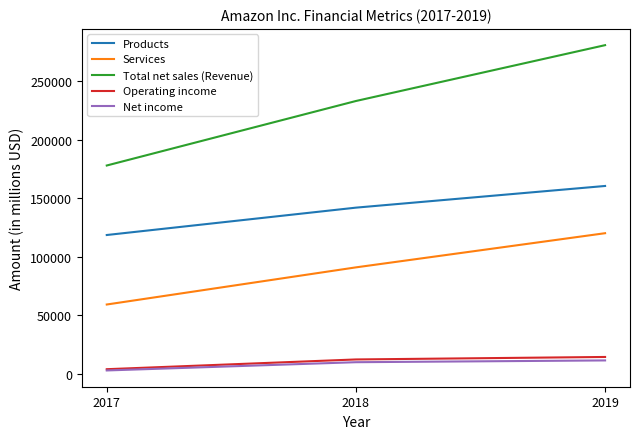

True or false: Products has a value of 160408 at 2019.

True